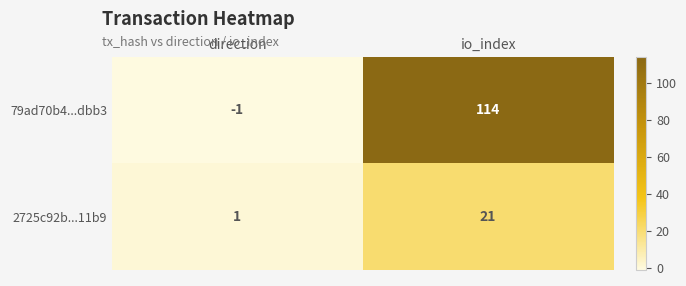

What is the spread (max minus min) of values at io_index?

93